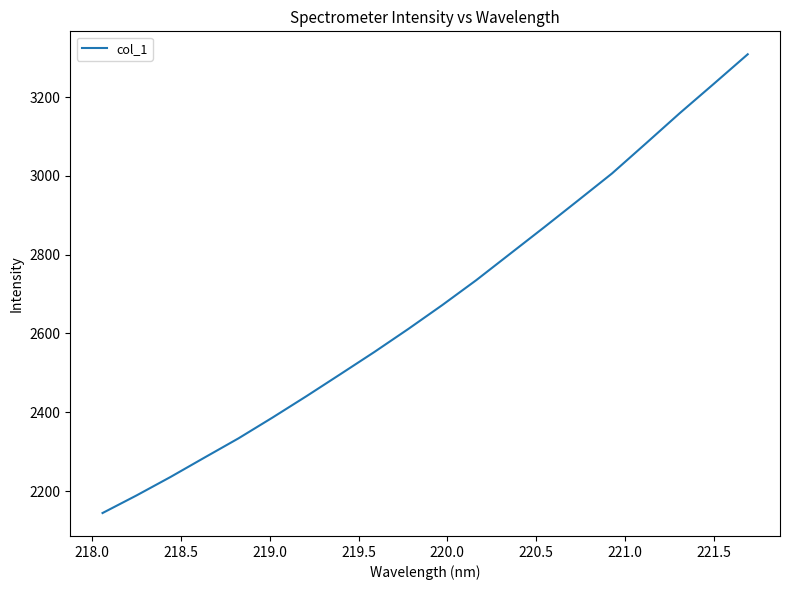

What is the minimum value shown in the chart?

2144.5